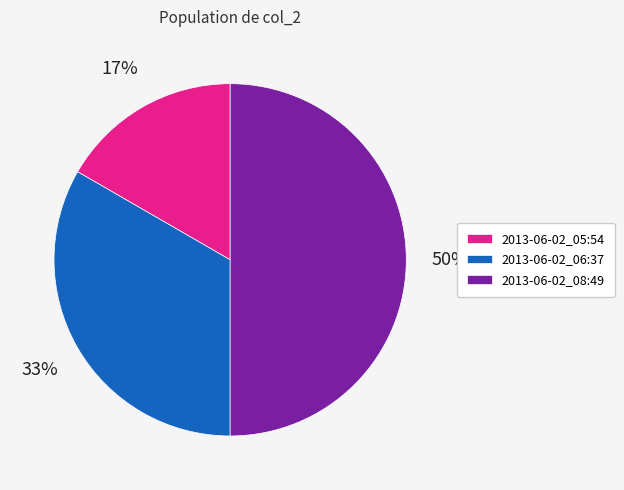

Rank the categories by value from highest to lowest.

2013-06-02_08:49, 2013-06-02_06:37, 2013-06-02_05:54